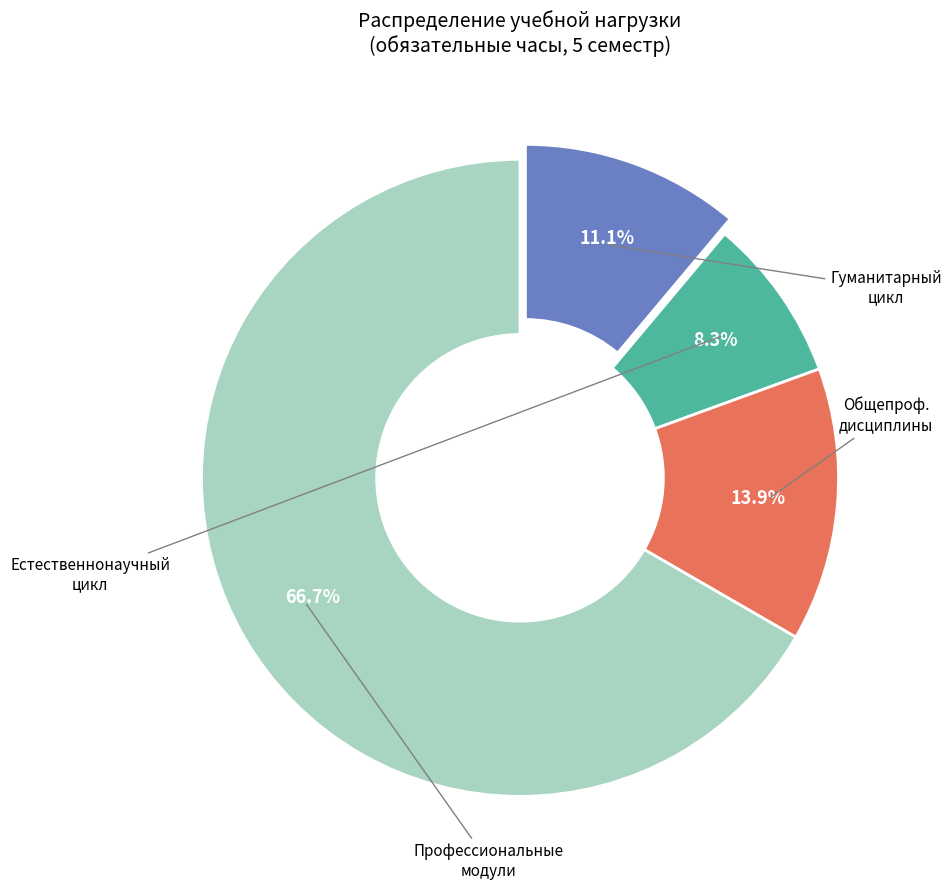

Is there any slice that represents more than half of the pie?

Yes